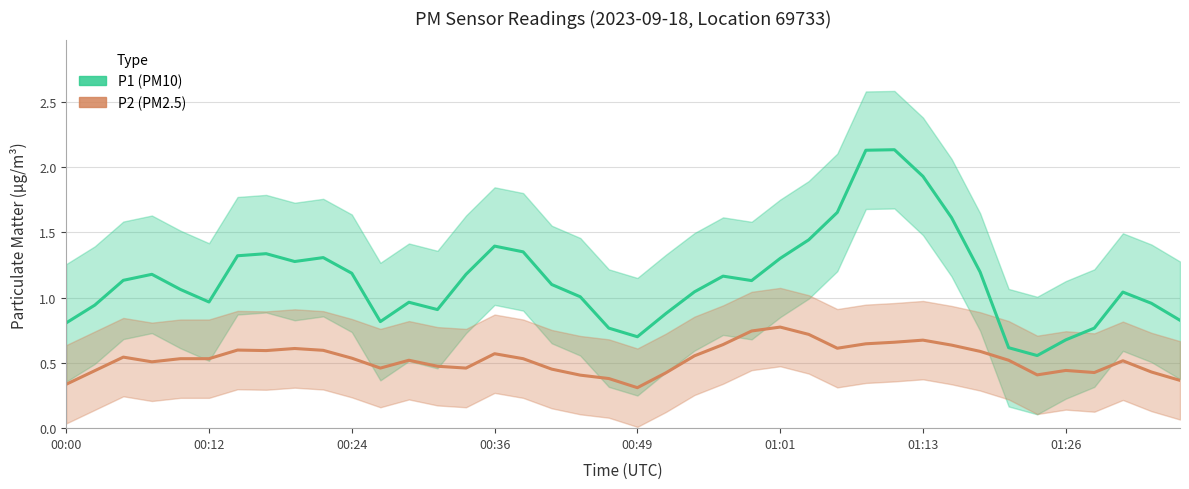

List the series in order of their peak value, lowest first.

P2 (PM2.5), P1 (PM10)